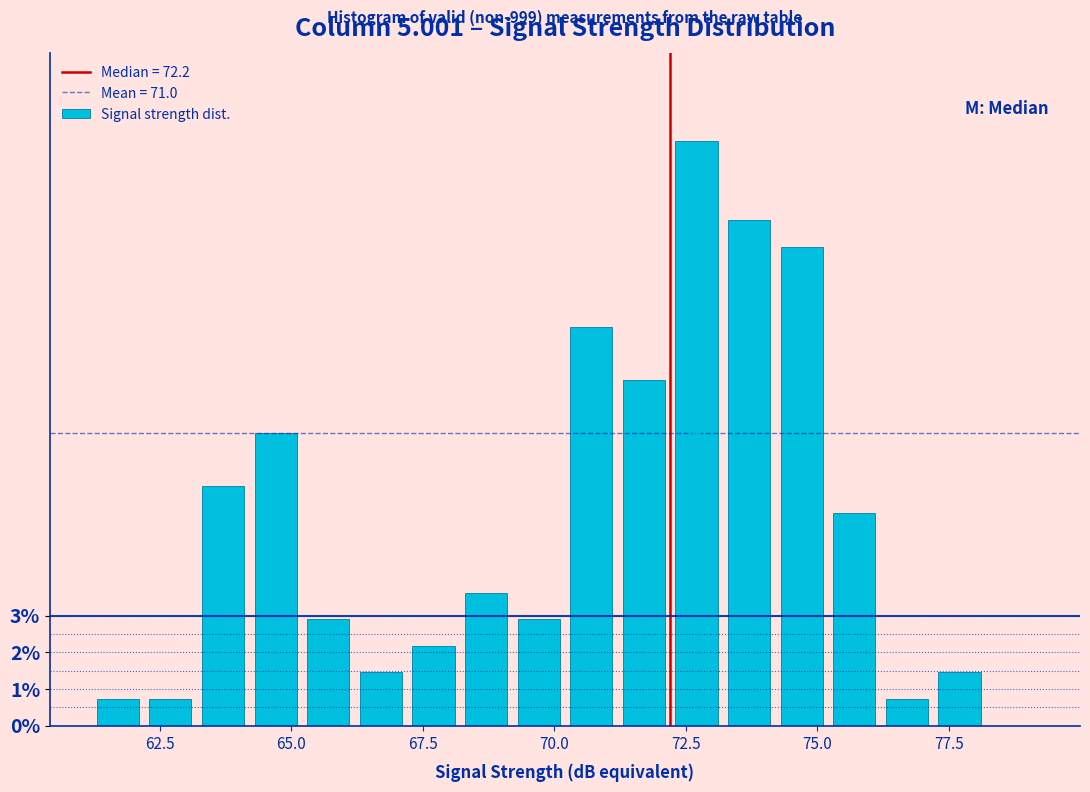

Read against the x-axis, roughly where is the centre of the tallest bar?

72.5